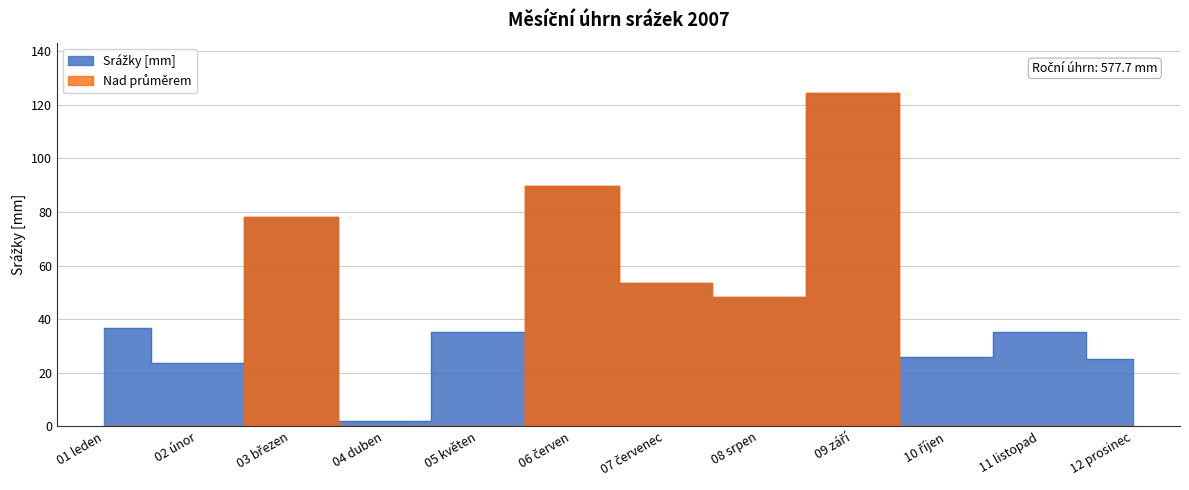

Which label corresponds to the largest value in the chart?

09 září